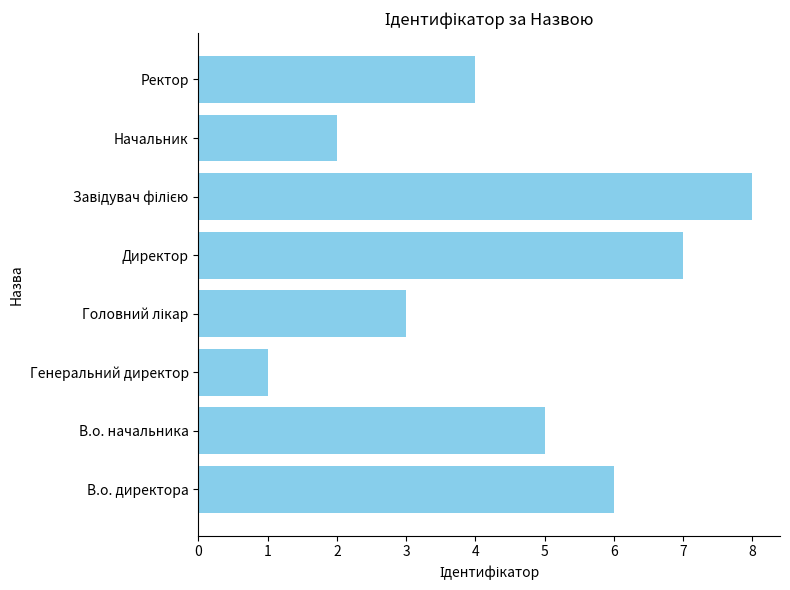

True or false: the data shows 8 at В.о. начальника.

False